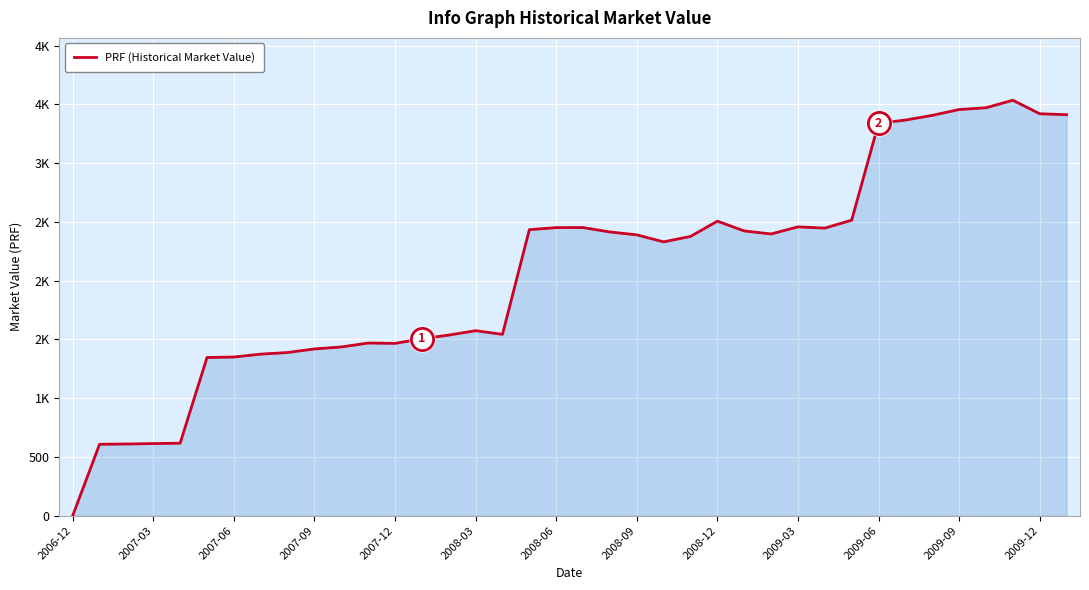

Is this an area chart (filled region under the line)?

Yes